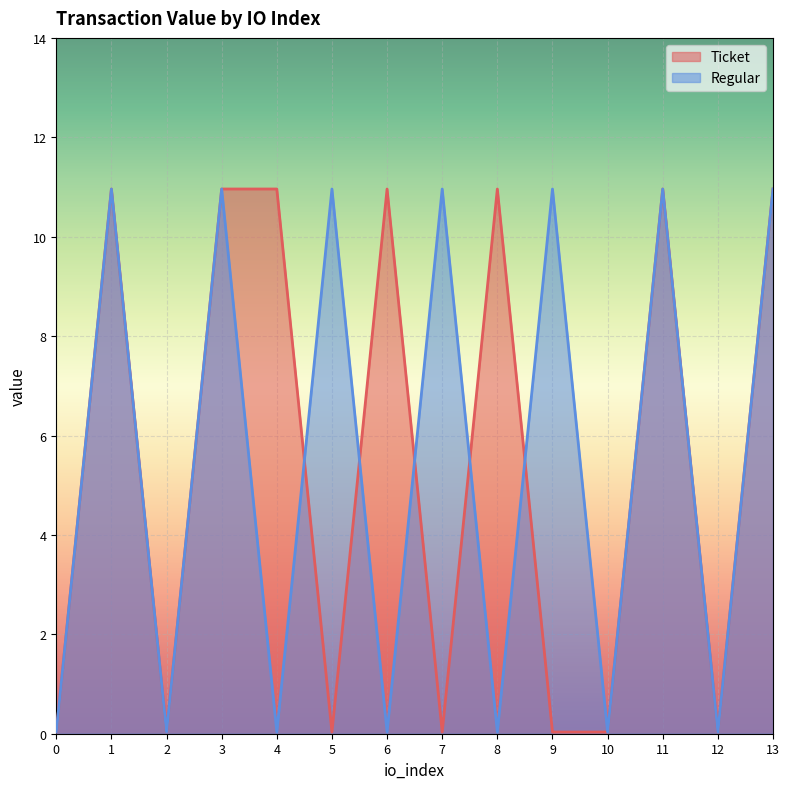

How many interior local valleys does the Regular series have?

6